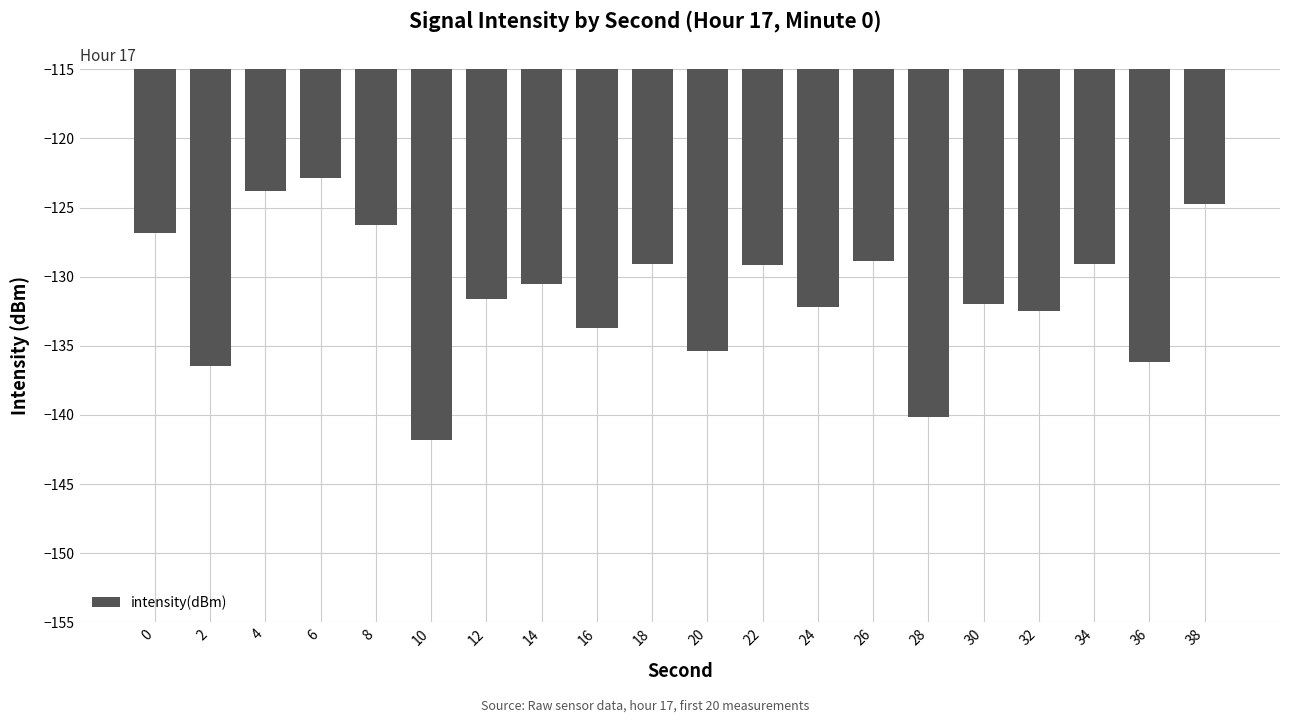

What is the greatest value displayed?

-122.9